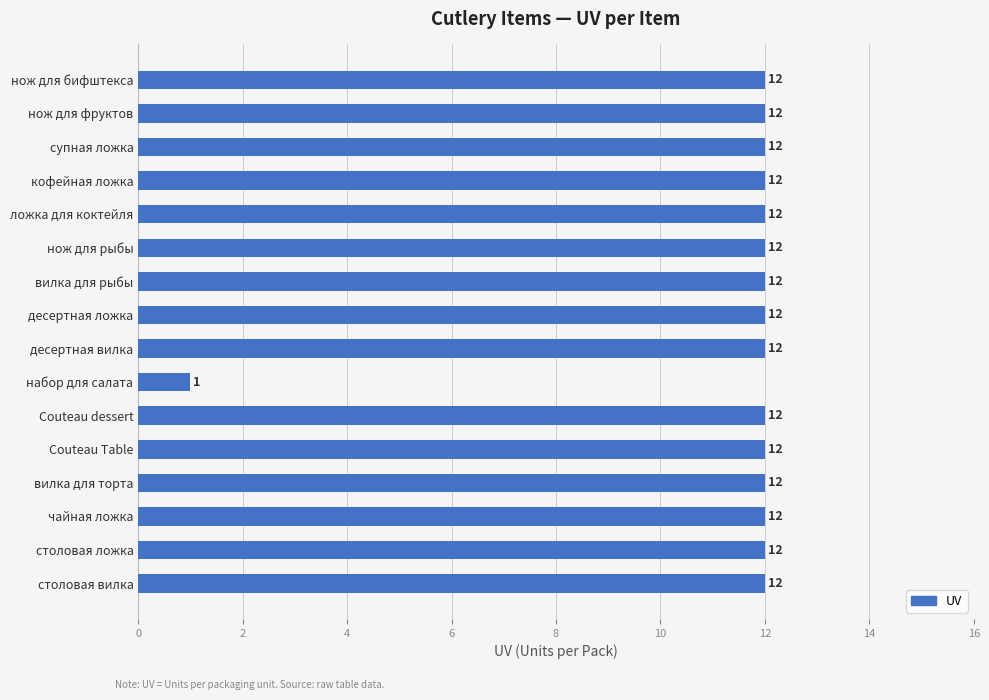

At which label is the value closest to 6?

набор для салата